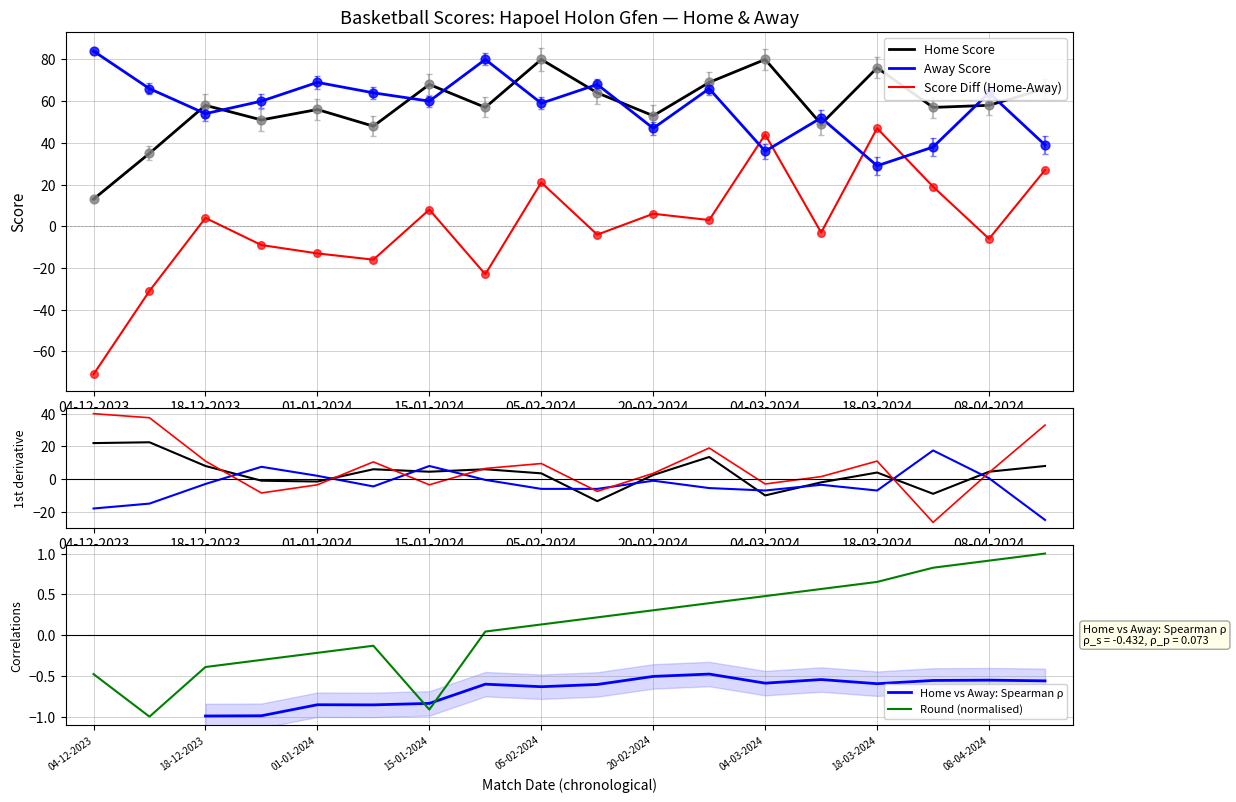

The value of Round (normalised) at 08-04-2024 is 1.5. True or false?

False